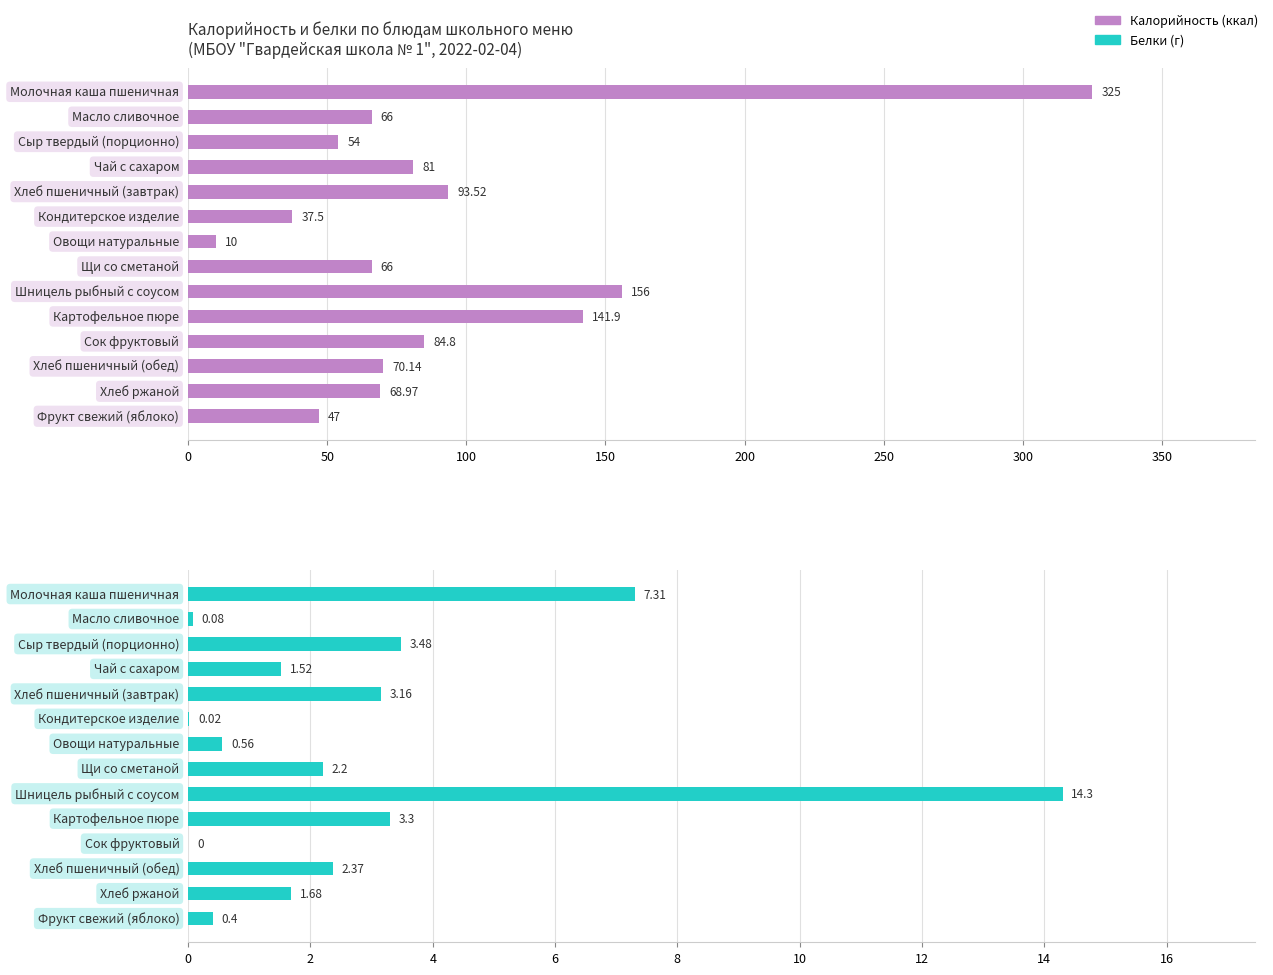

The Калорийность series shows 13.8 at 300. True or false?

False